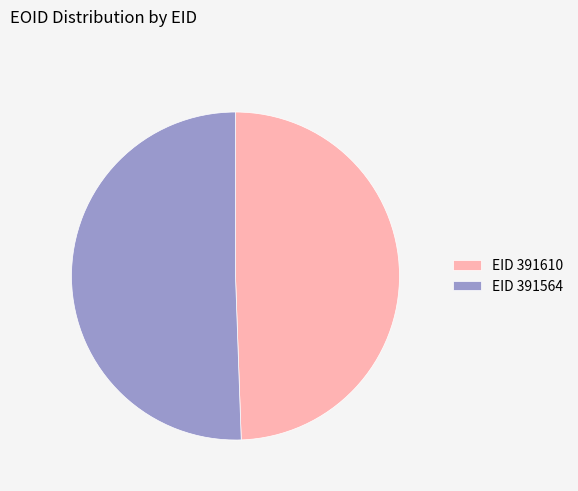

Rank the categories by value from lowest to highest.

EID 391610, EID 391564